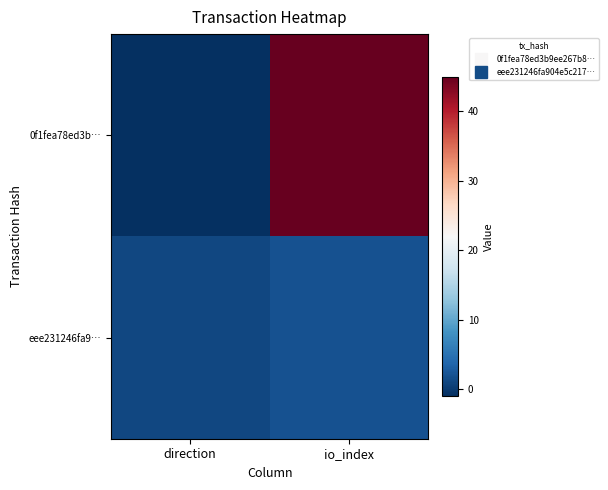

List the series in order of their overall mean, highest first.

0f1fea78ed3b…, eee231246fa9…